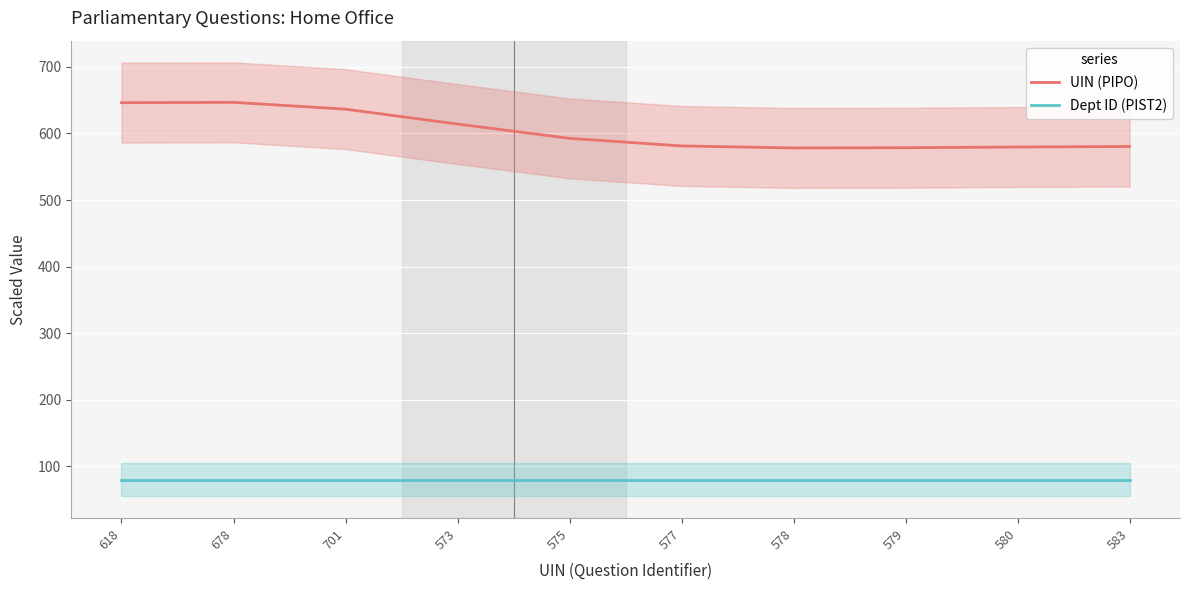

How many lines are shown in the chart?

2